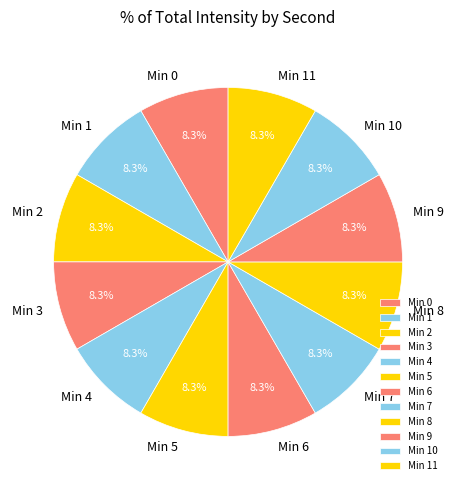

To the nearest percent, what is the difference between the largest and smallest slice percentages?

0%